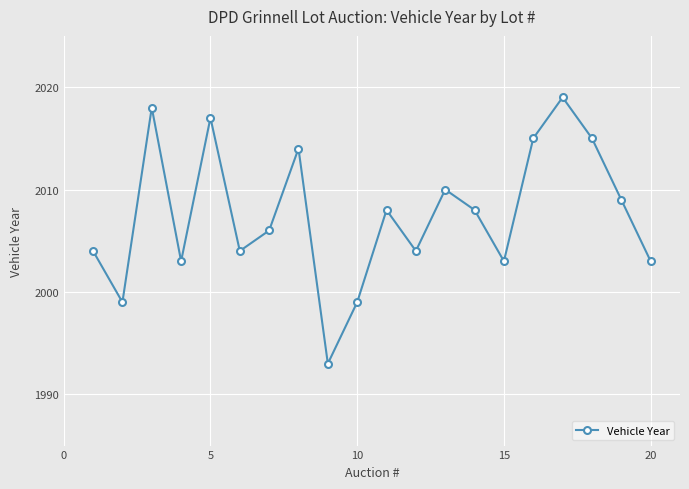

What is the value of the 2nd point from the left?

1999